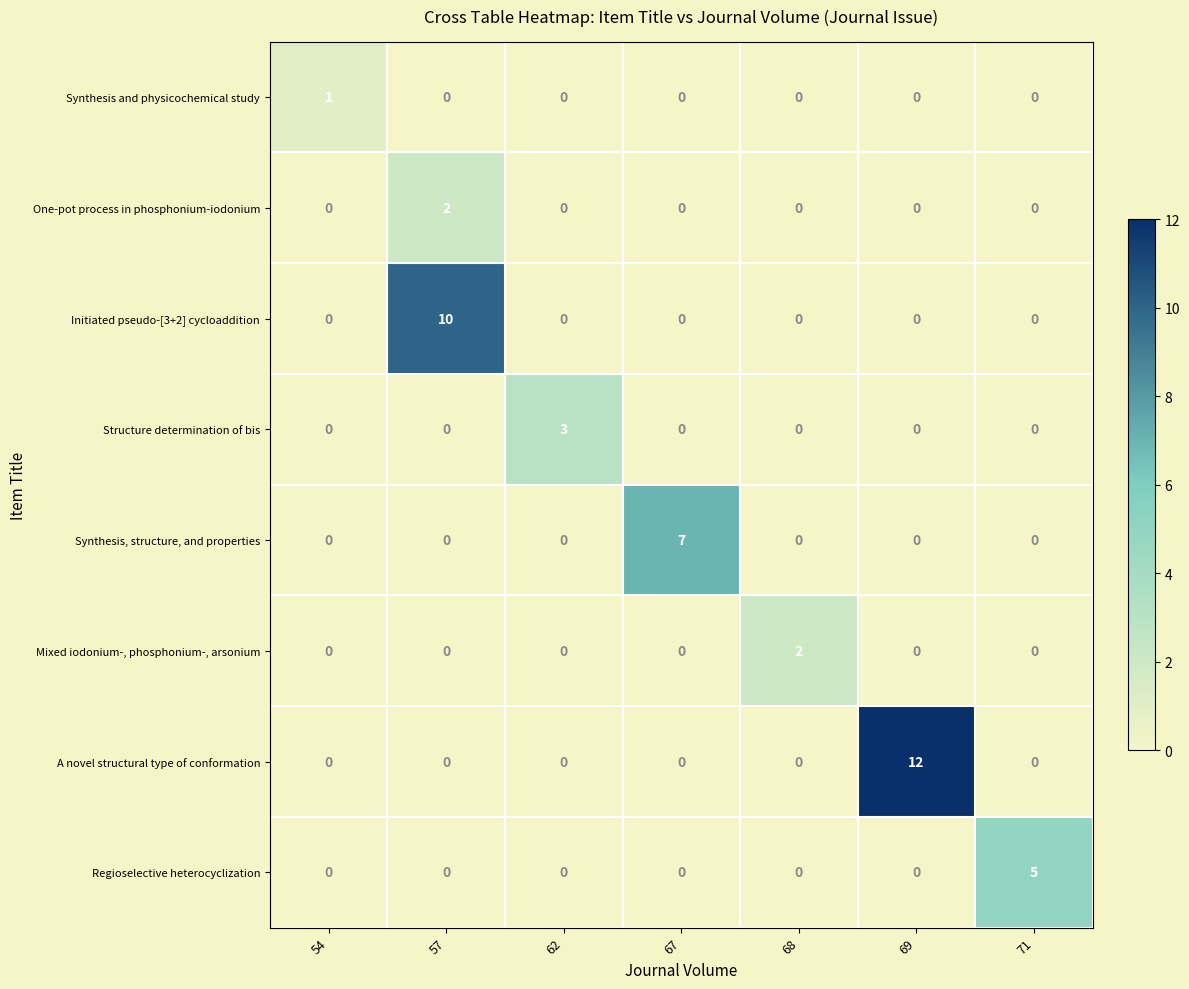

What is the greatest value displayed?

12